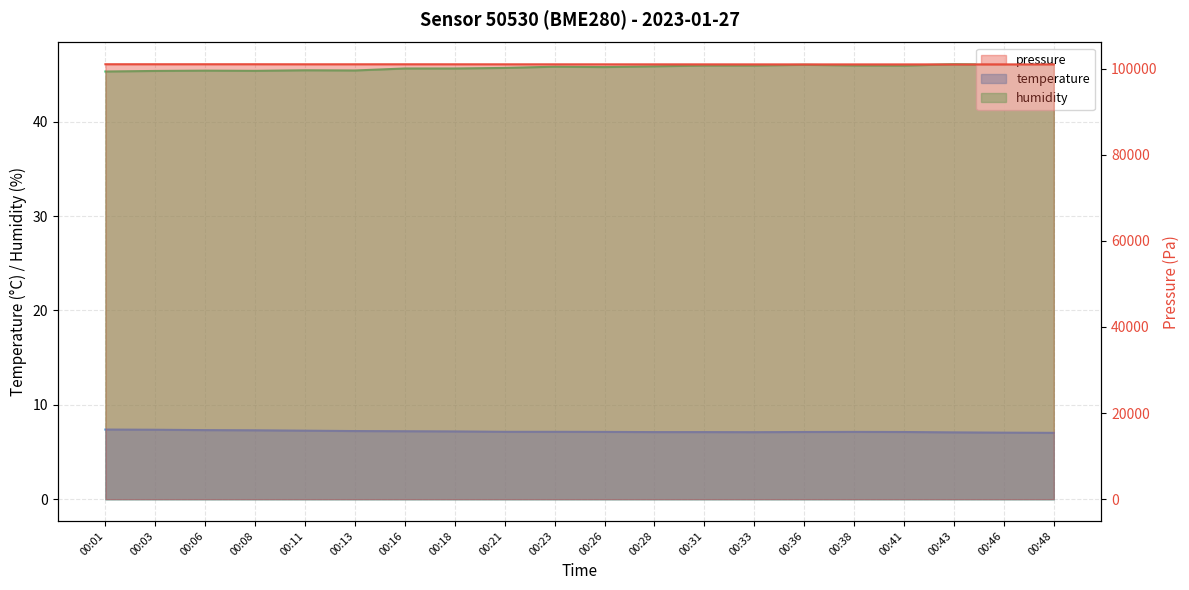

At 00:08, list the series in order from smallest to largest.

temperature, humidity, pressure